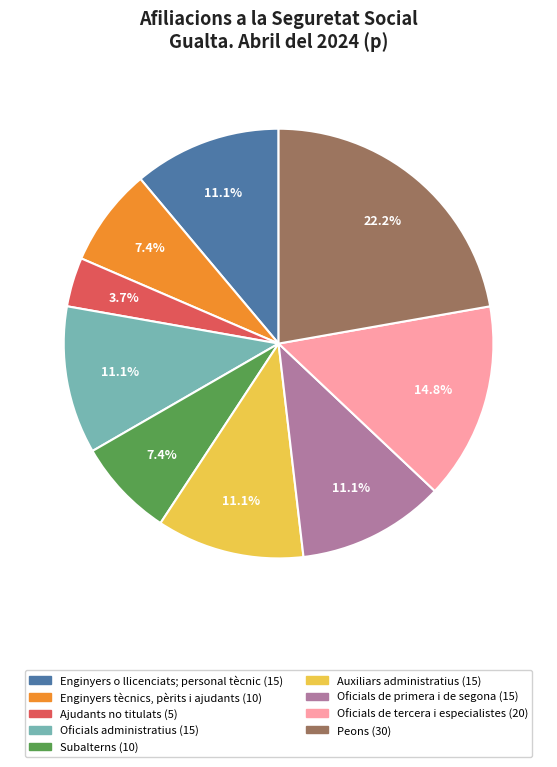

What percentage is NOT represented by Ajudants no titulats?

96.3%